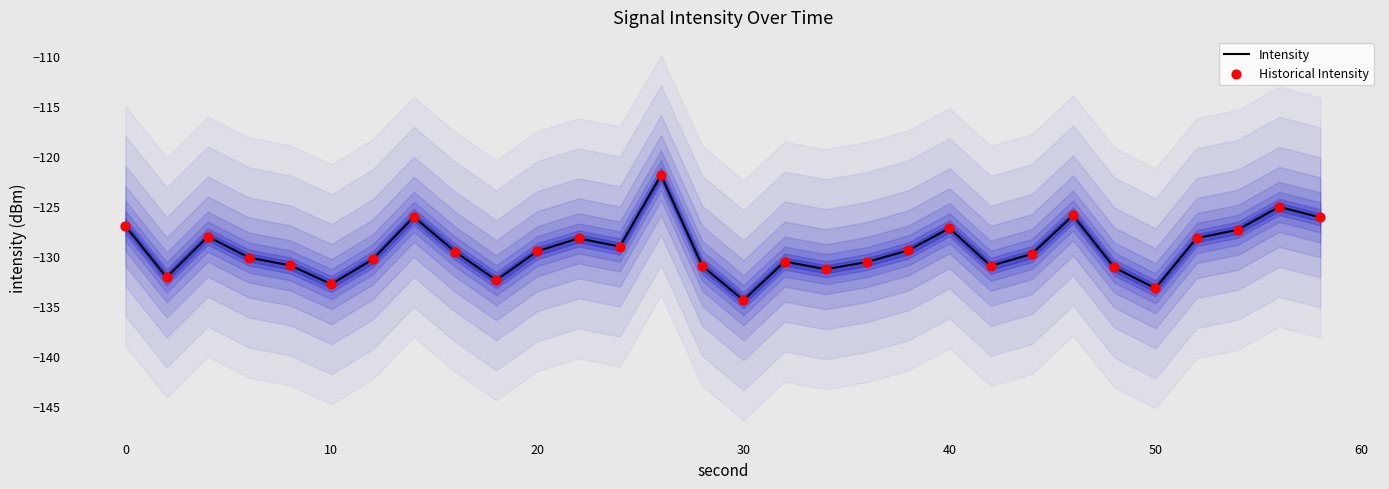

Which series has the largest Y range (max minus min)?

Intensity